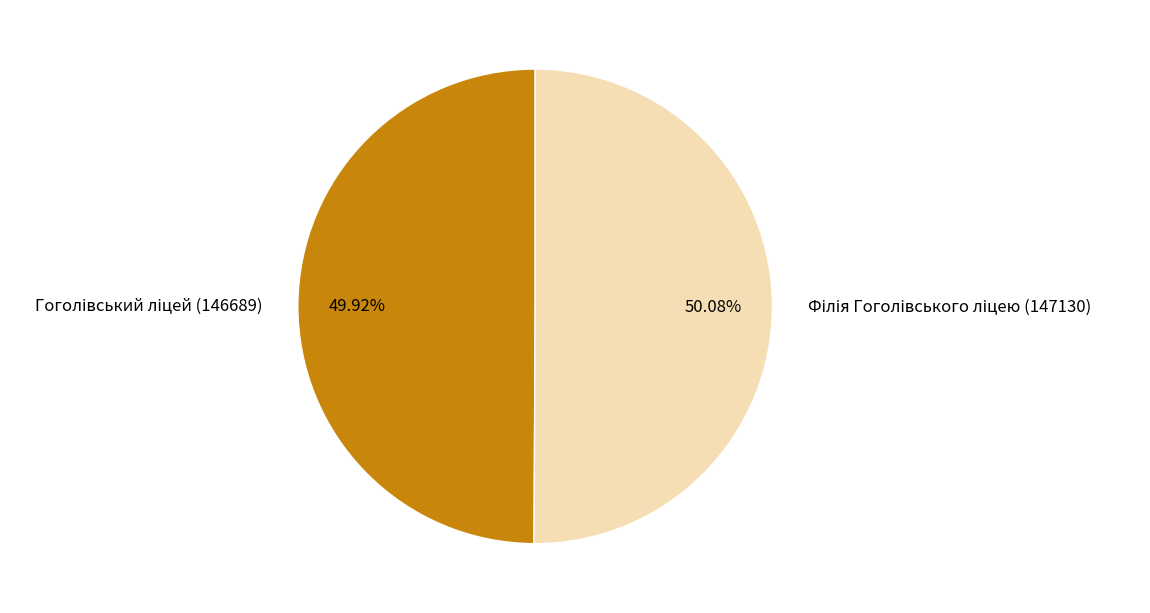

Is there any slice that represents more than half of the pie?

Yes